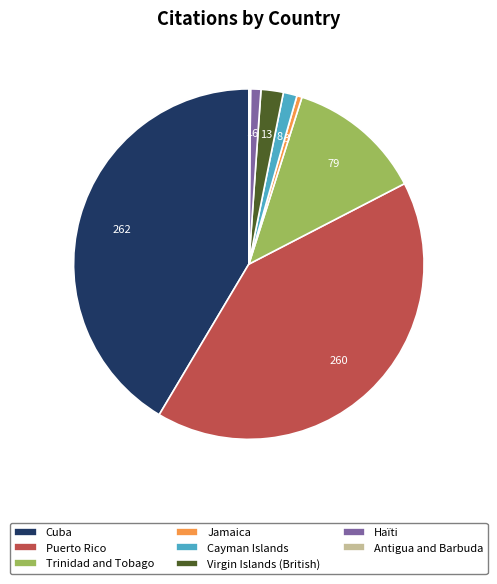

Between Cayman Islands and Cuba, which is larger?

Cuba